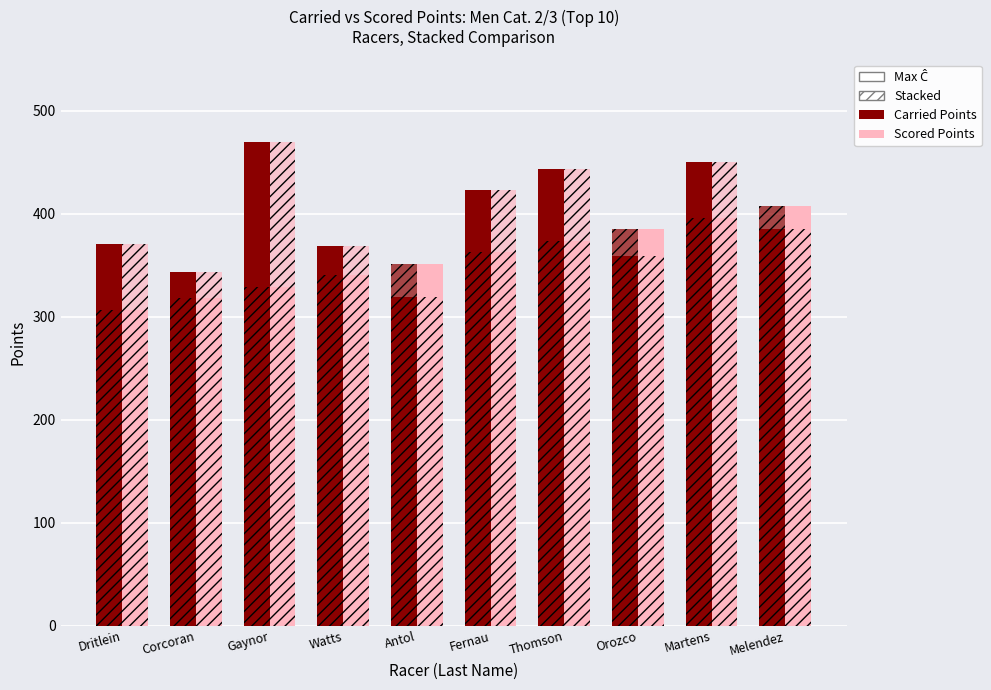

At which category is the sum across all series the highest?

Martens